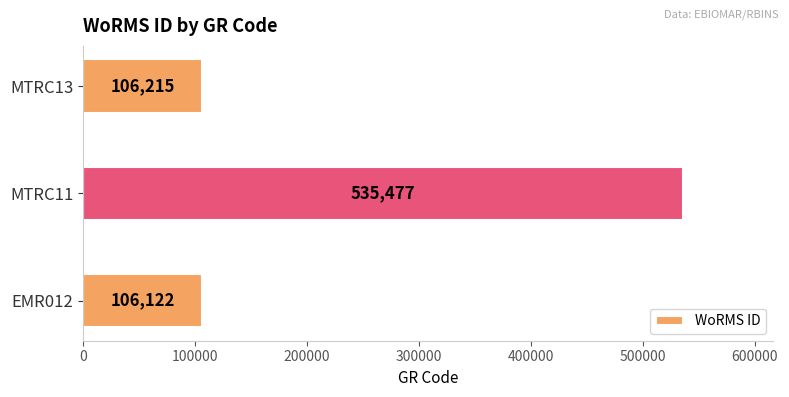

Which label corresponds to the largest value in the chart?

MTRC11